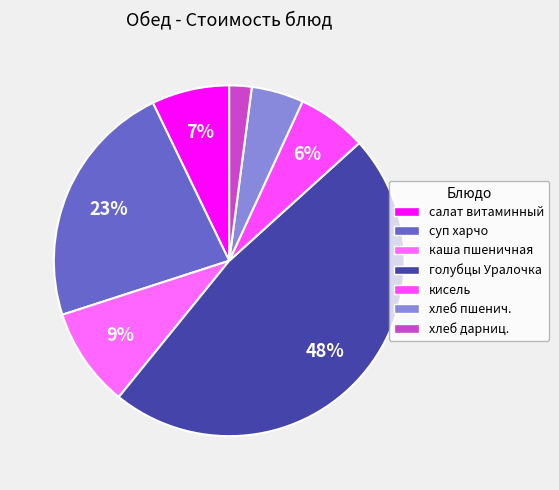

How many segments does this pie chart have?

7